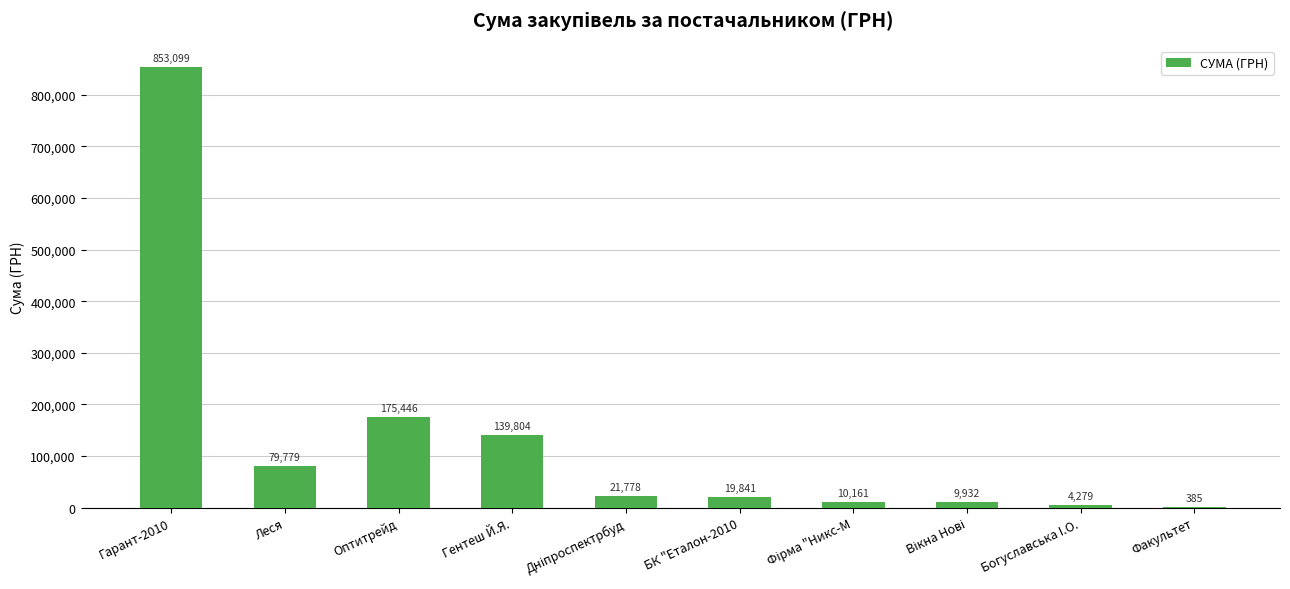

What is the ratio of the value at БК "Еталон-2010 to the value at Факультет?

51.5